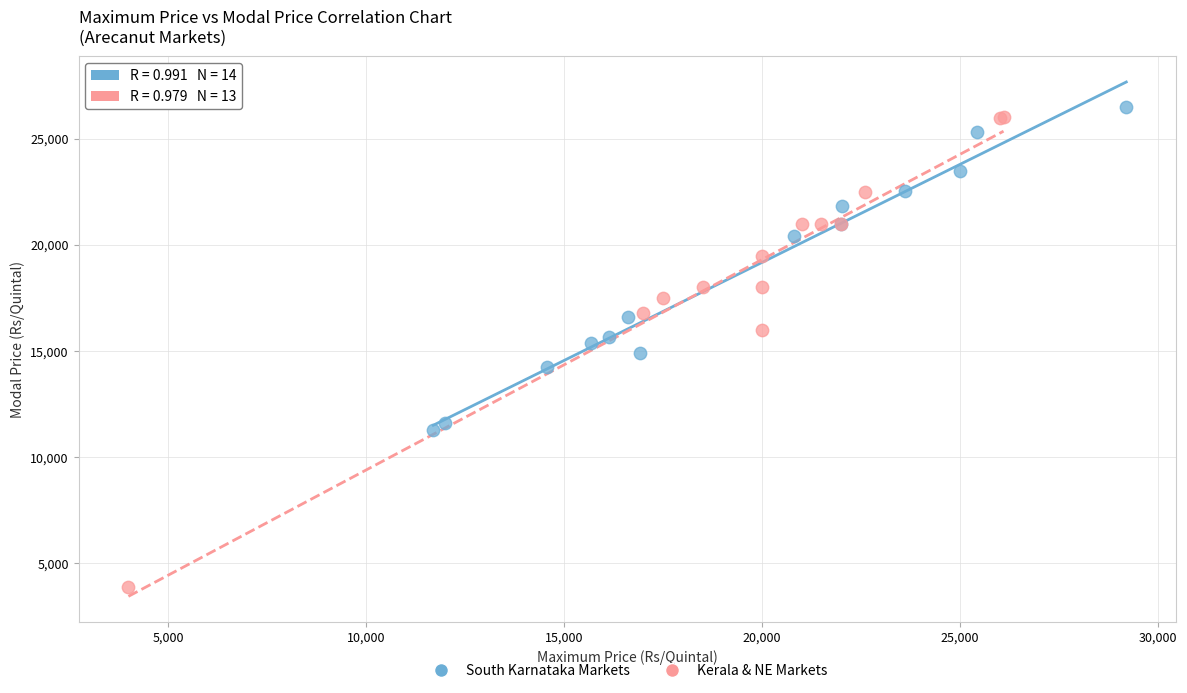

Which series reaches the minimum Y coordinate?

Kerala & NE Markets